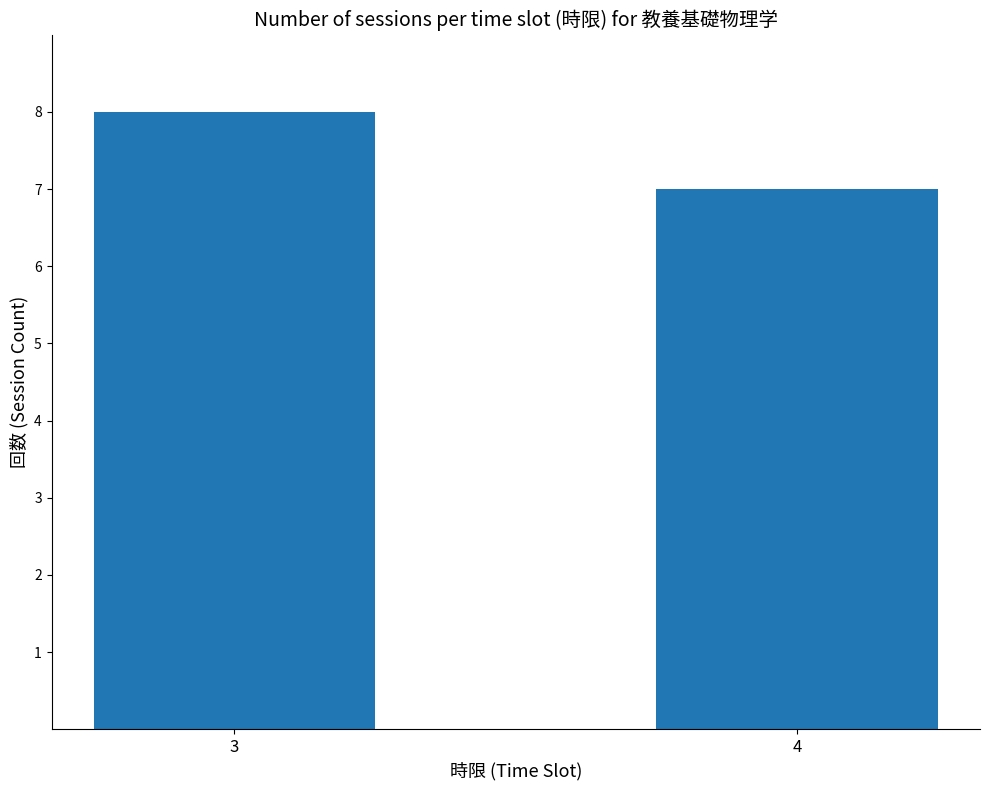

List the labels in order of value, smallest first.

4, 3